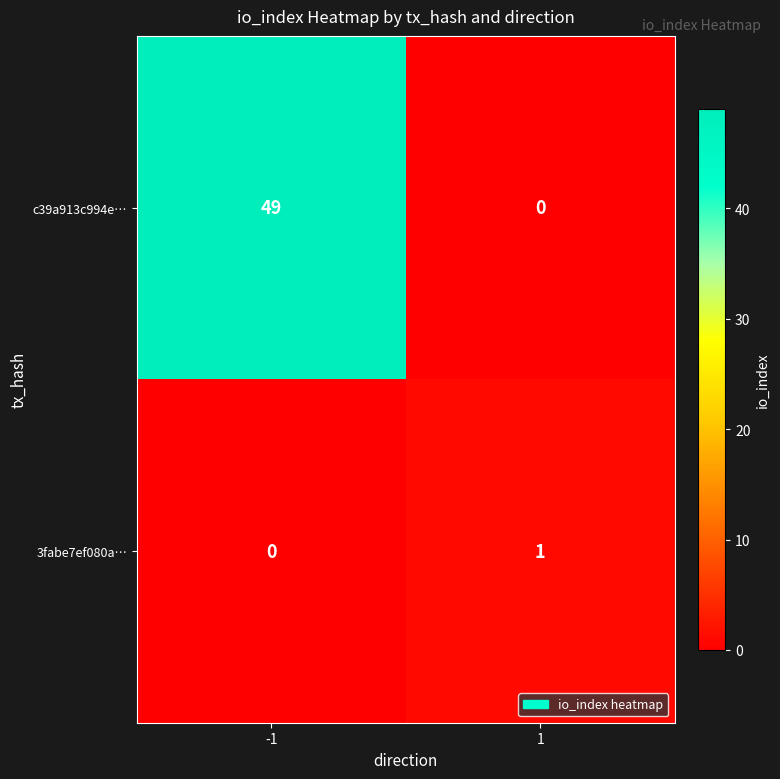

What is the difference between the maximum and minimum values in the c39a913c994e… series?

49